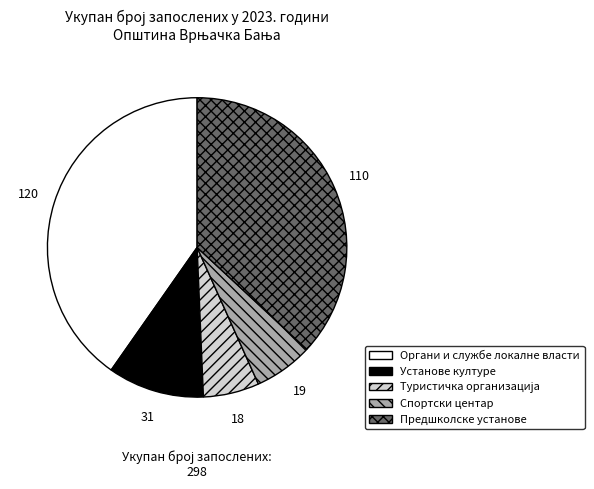

True or false: Установе културе accounts for 2% of the total.

False